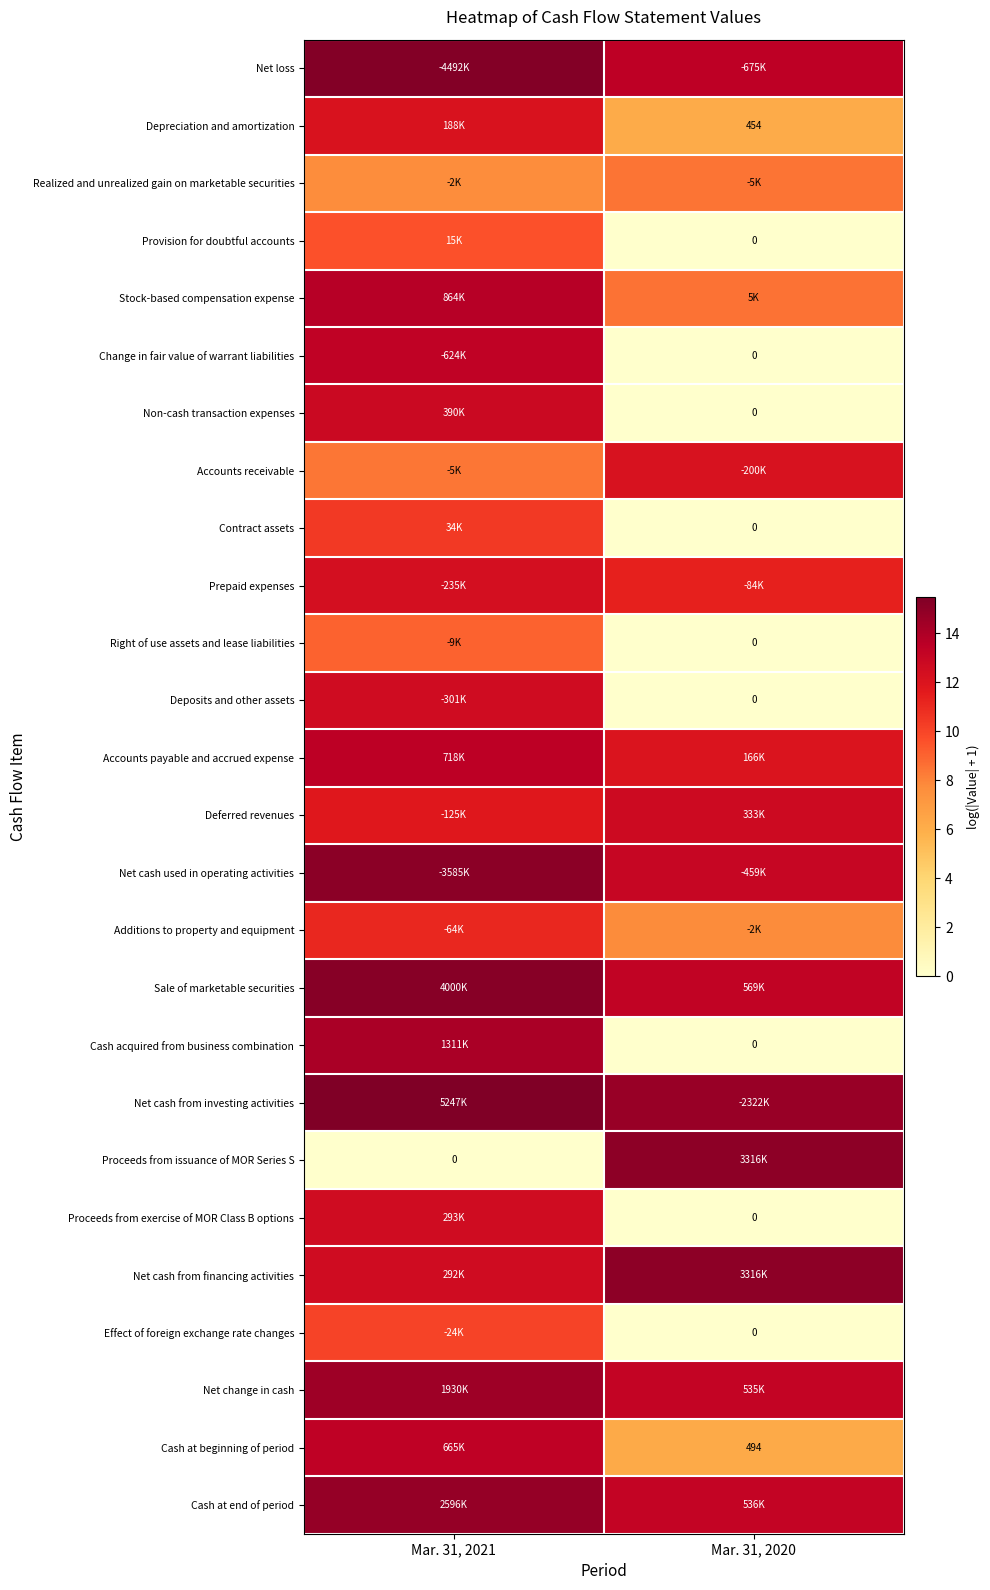

The Provision for doubtful accounts series shows 9.6 at Mar. 31, 2021. True or false?

True